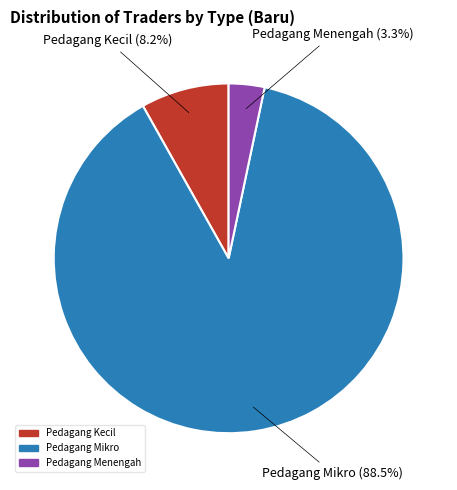

How many slices are in this pie chart?

3